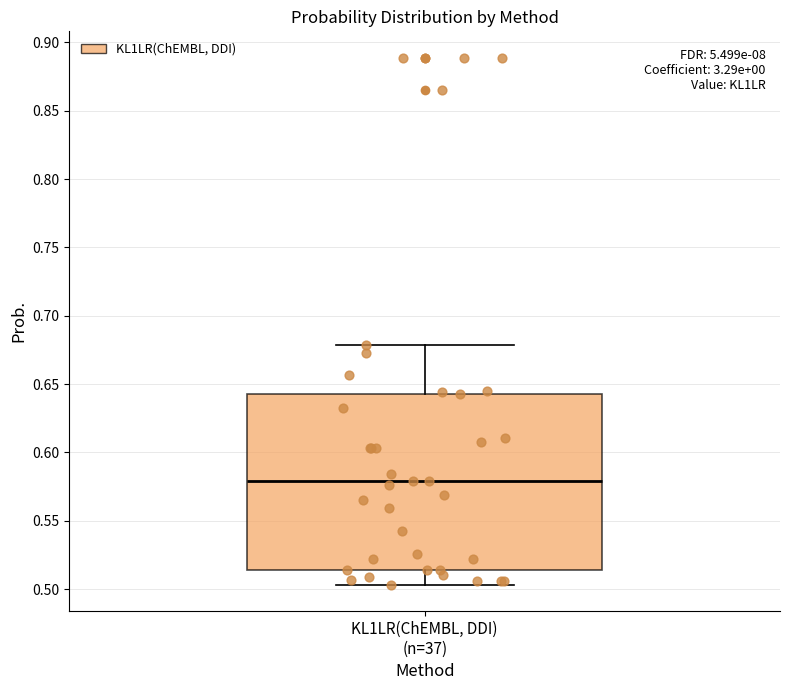

Transcribe this box plot: give where the median line is, the range the box spans, and where the two whiskers end, as read against the y-axis. The values are not printed on the chart, so give them approximately, as read against the axis.

median 0.580, box 0.515 to 0.645, whiskers 0.505 to 0.680